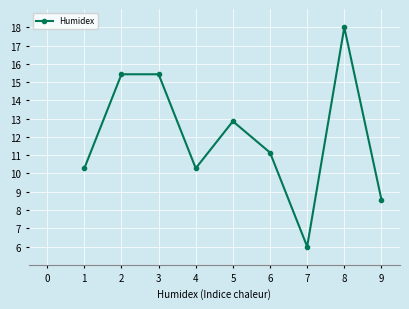

At which category does the data reach its first local valley?

4